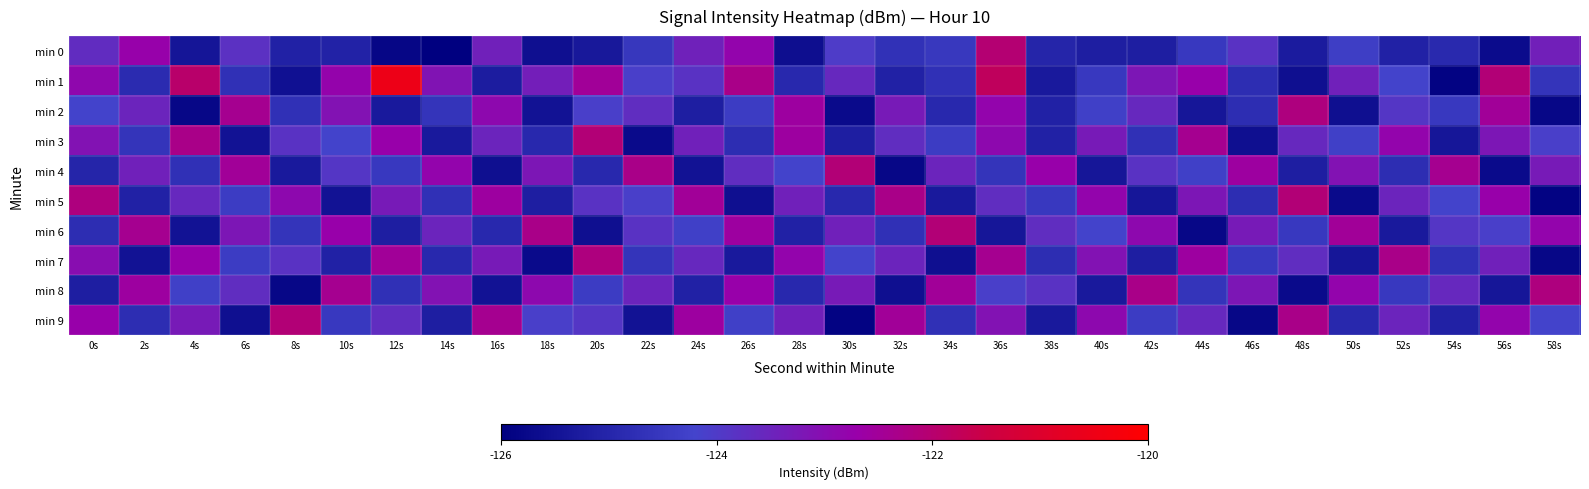

Which category has the highest value across all series?

12s